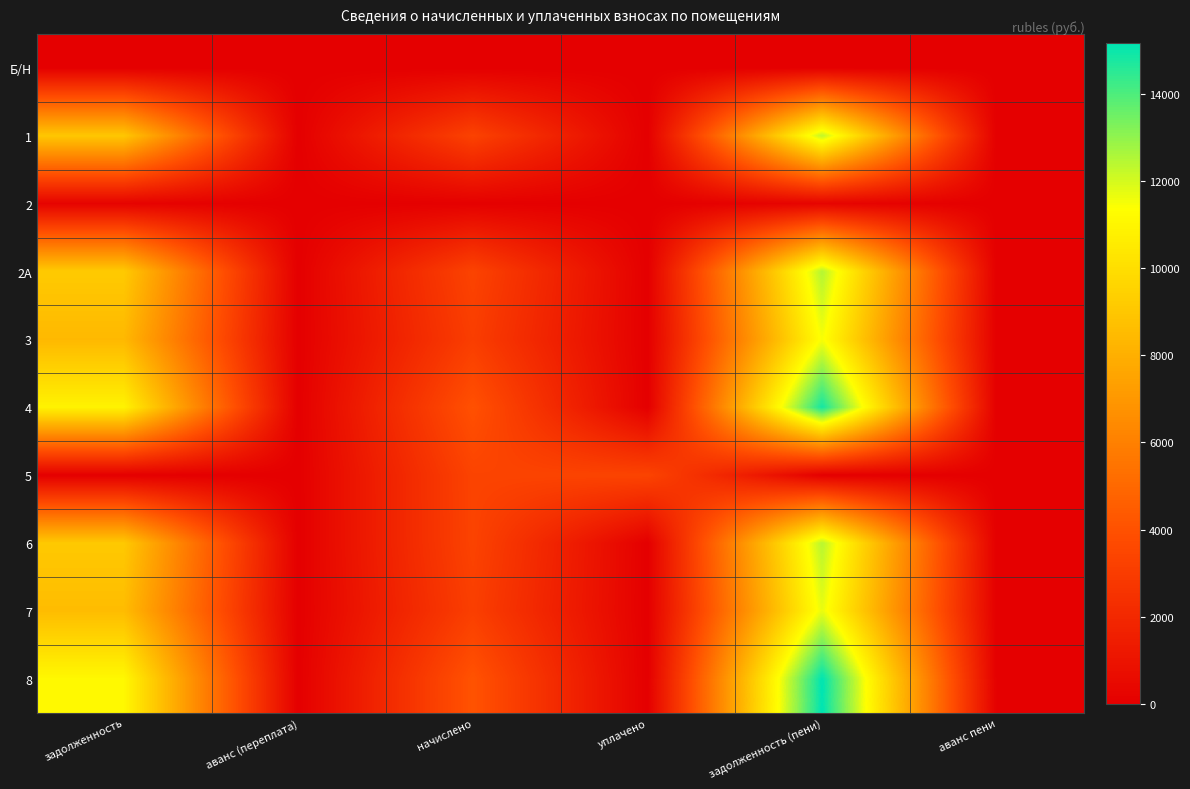

Between начислено and аванс пени, which is larger?

начислено